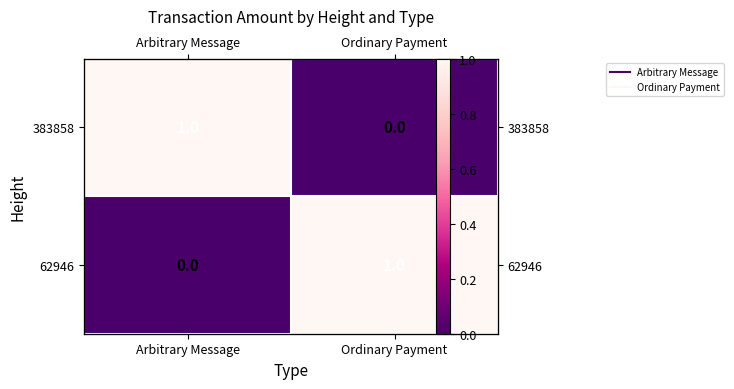

Which category has the highest value in the 383858 series?

Arbitrary Message